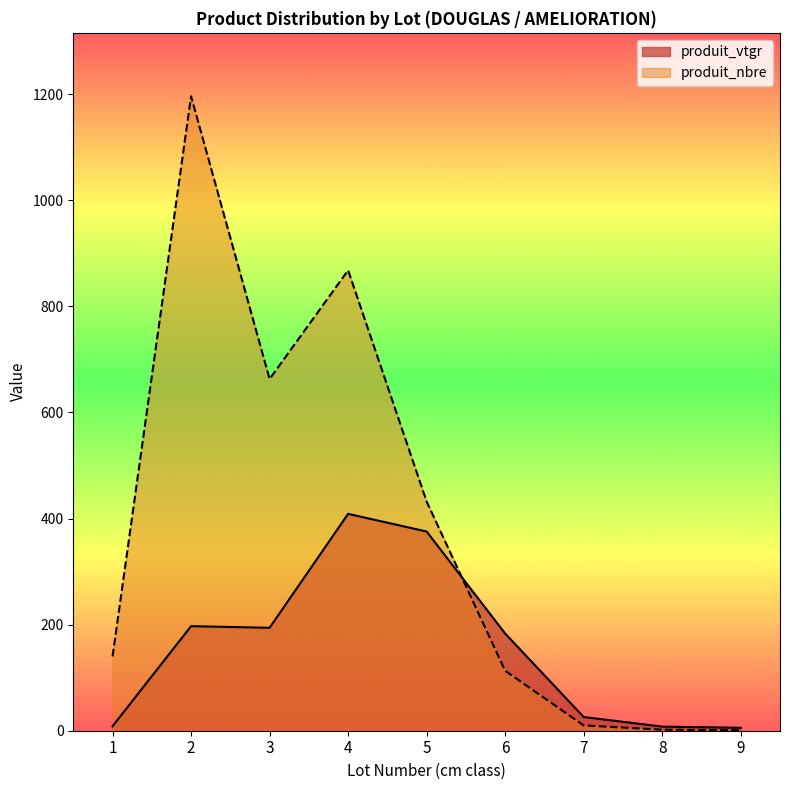

Which category has the highest value in the produit_nbre series?

2